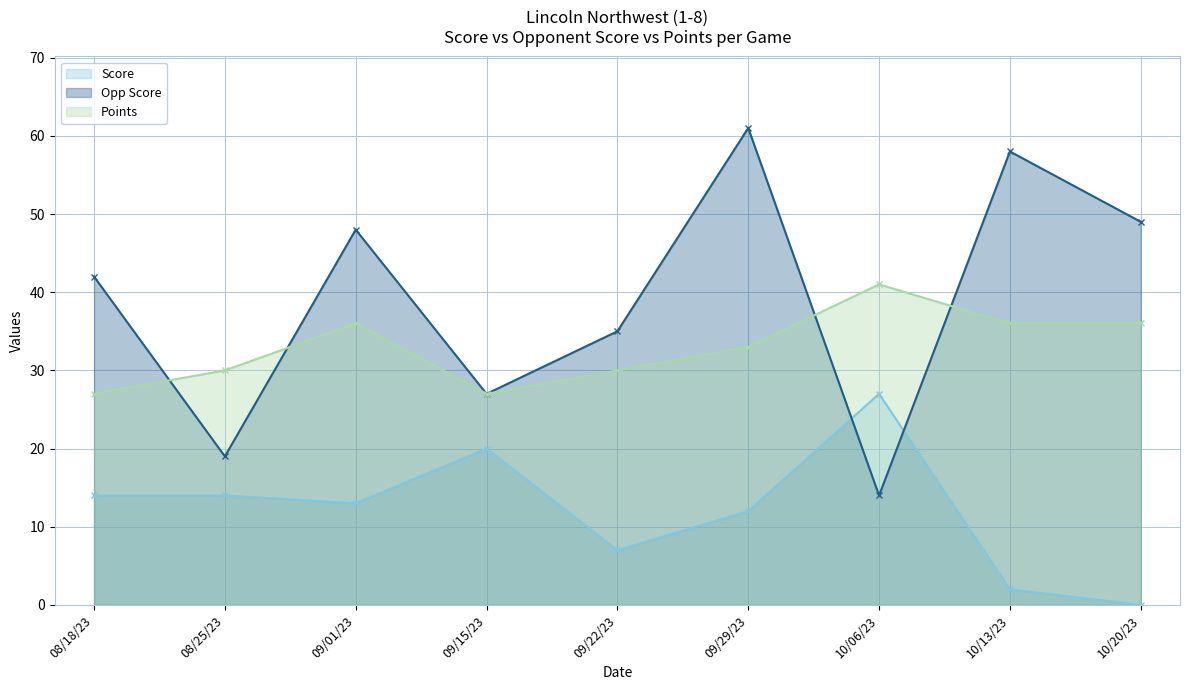

What are all the series names shown in the legend?

Score, Opp Score, Points